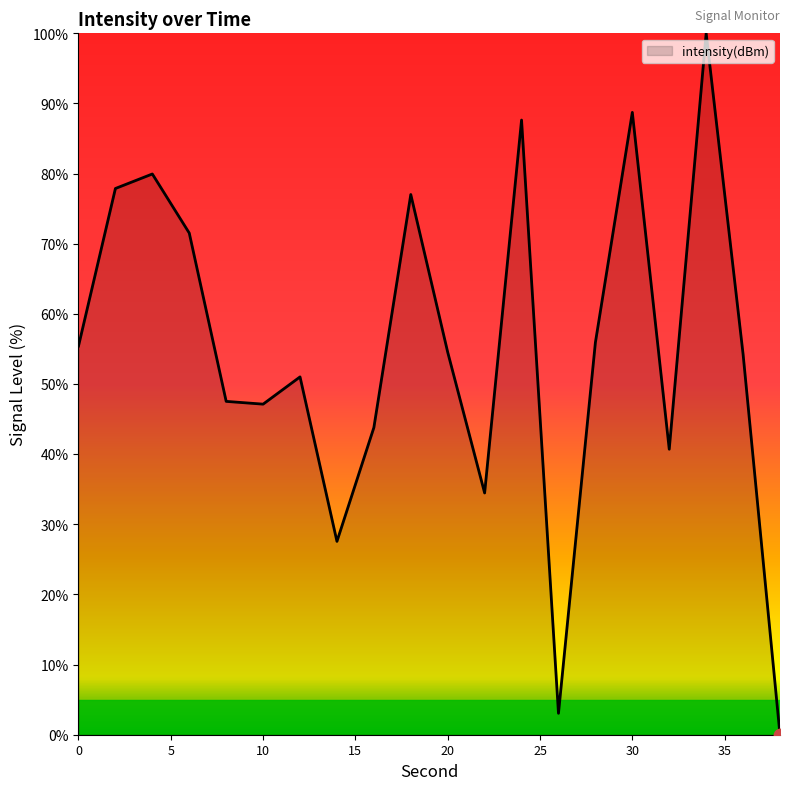

What is the greatest value displayed?

100.0